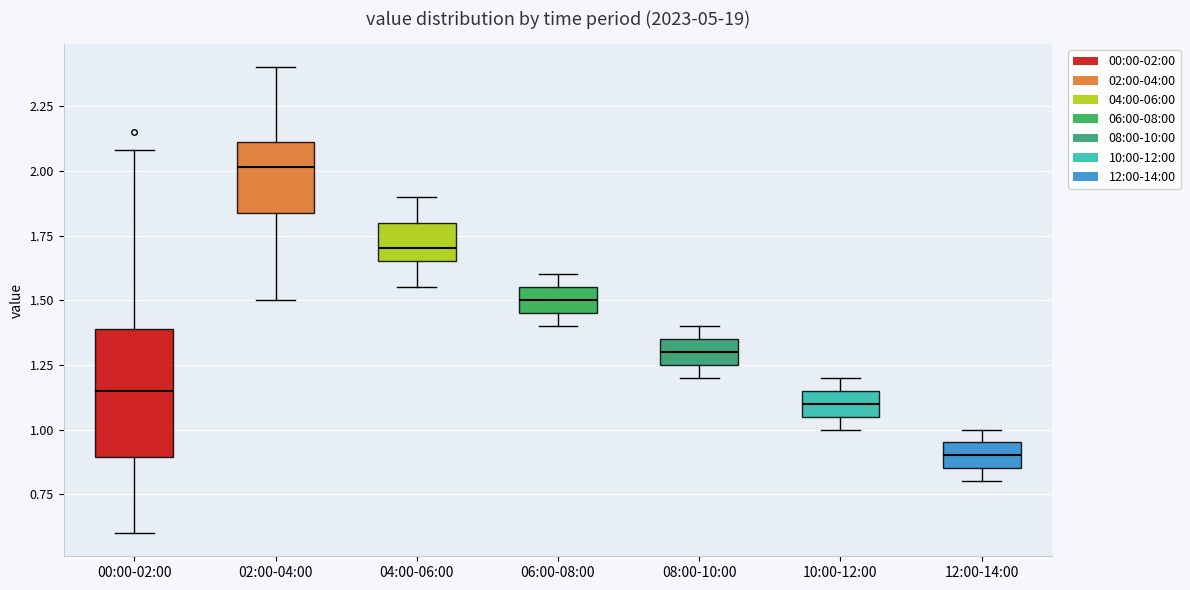

Which box has the lowest median line?

12:00-14:00